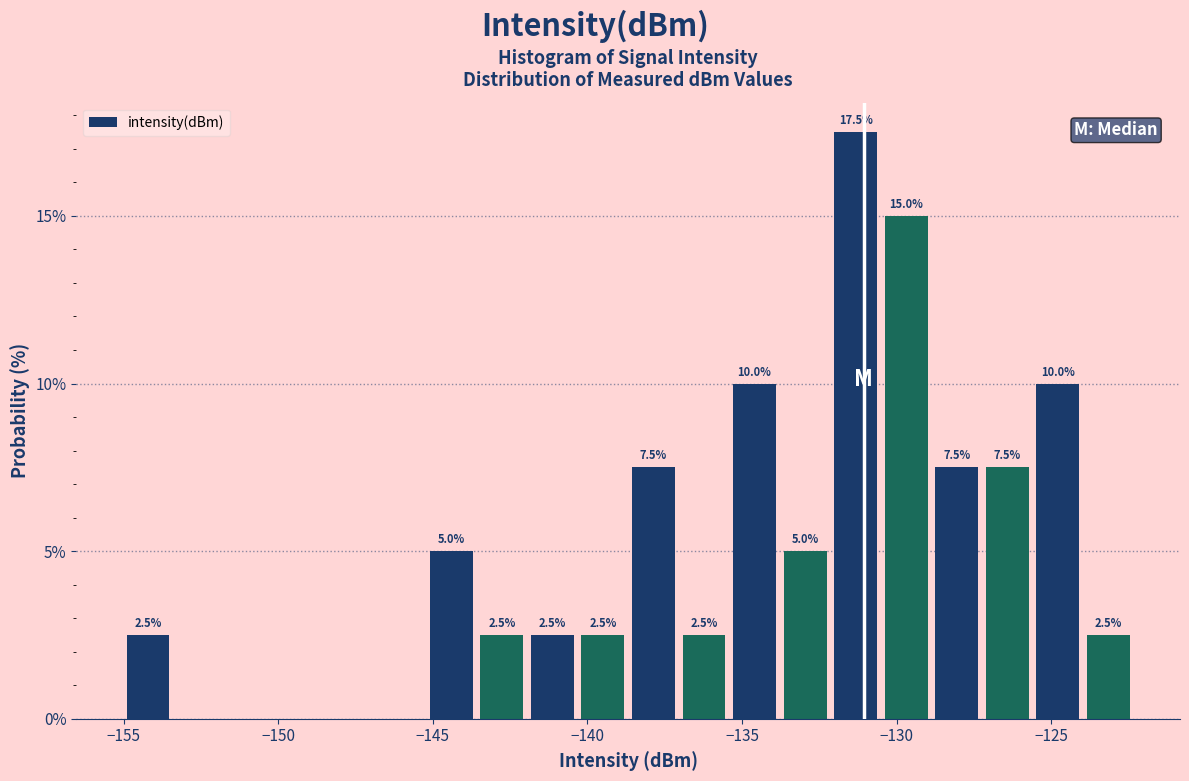

Read against the x-axis, roughly where is the centre of the tallest bar?

-131.5